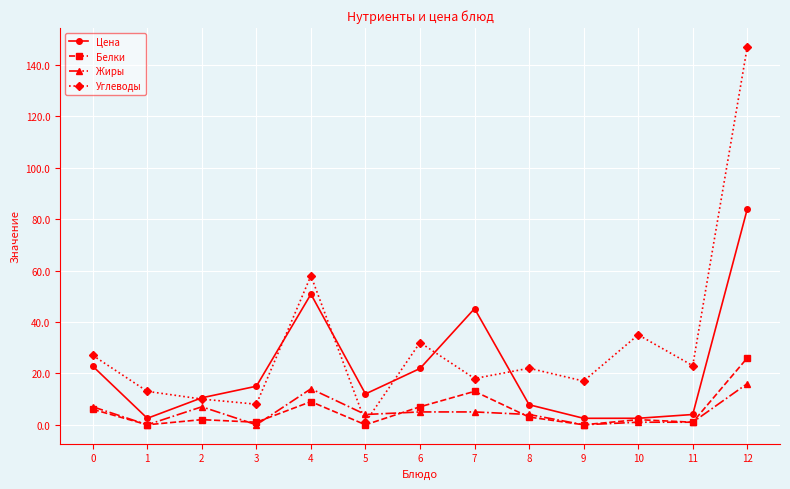

What are all the series names shown in the legend?

Цена, Белки, Жиры, Углеводы